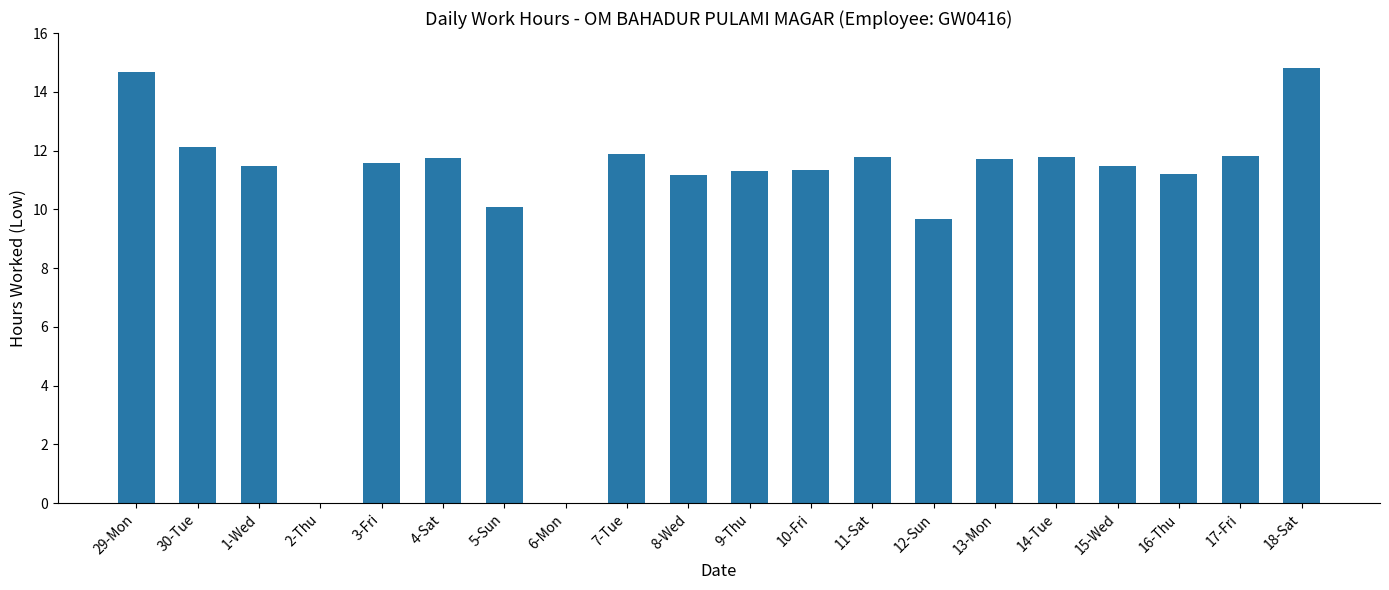

What is the approximate value at 13-Mon?

11.7